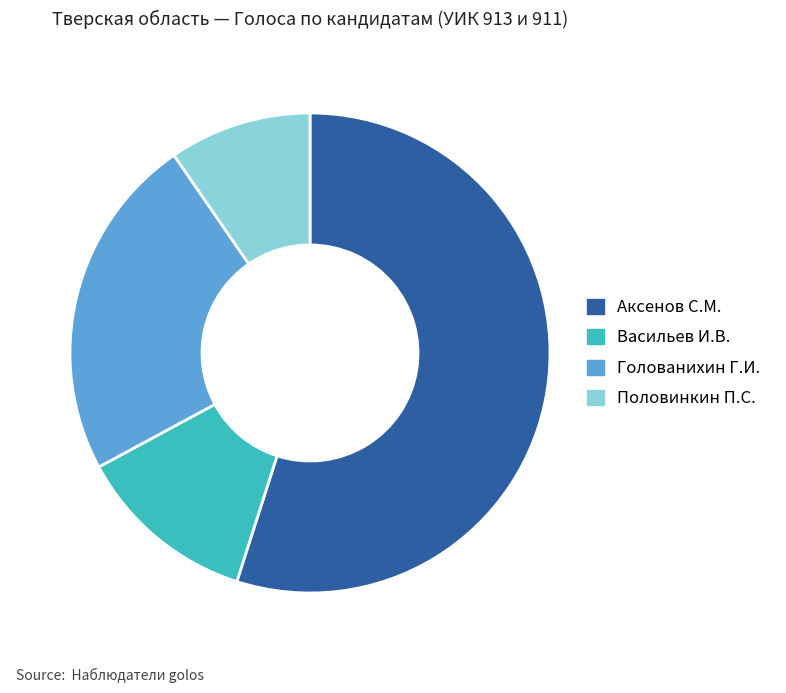

Does any single category account for the majority?

Yes